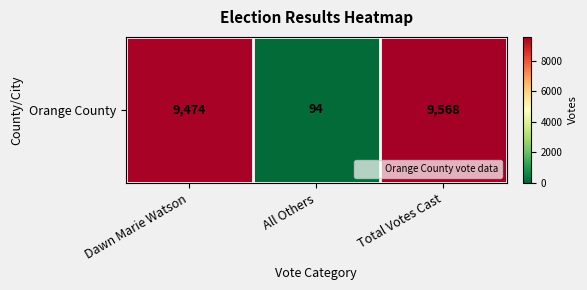

Rank the categories by value from lowest to highest.

All Others, Dawn Marie Watson, Total Votes Cast